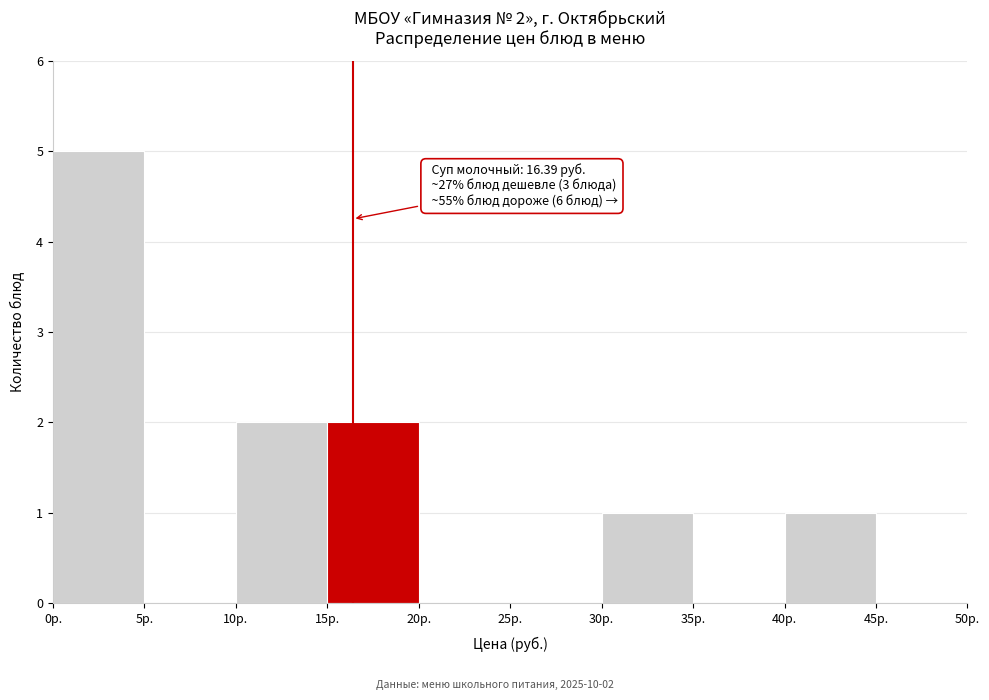

Which range on the x-axis has the tallest bar?

0 to 5